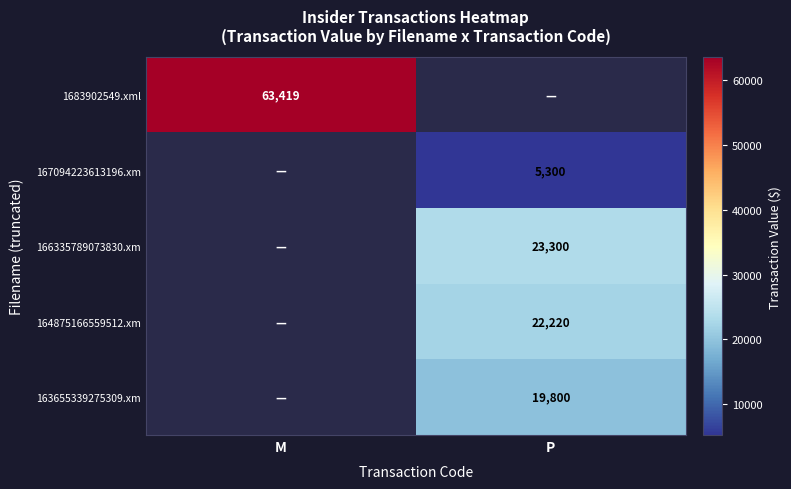

At how many categories does at least one series exceed 59119?

1